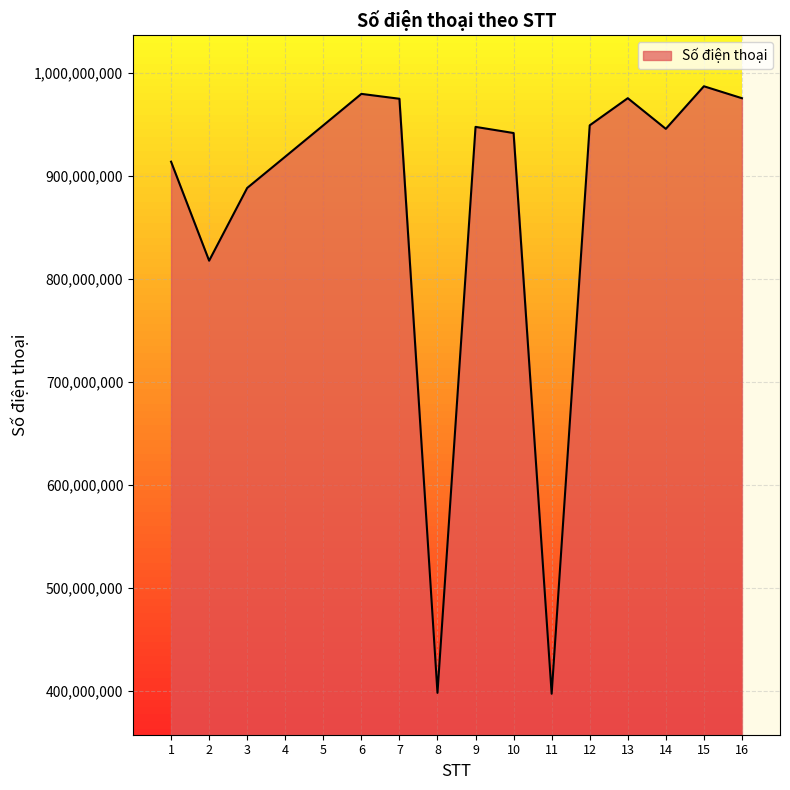

The value at 8 is 398382834. True or false?

True